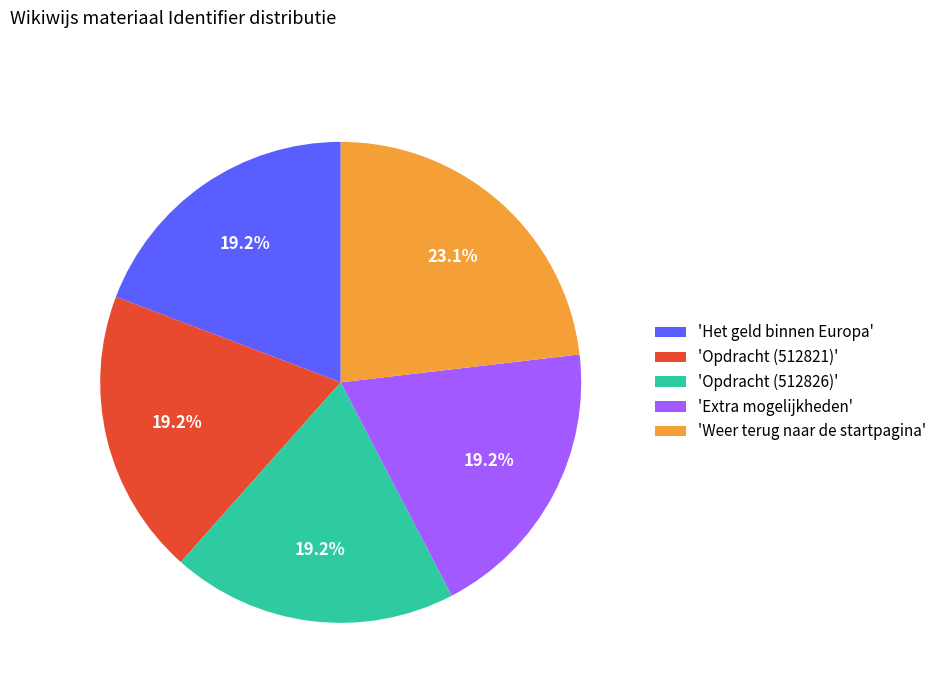

How many segments does this pie chart have?

5